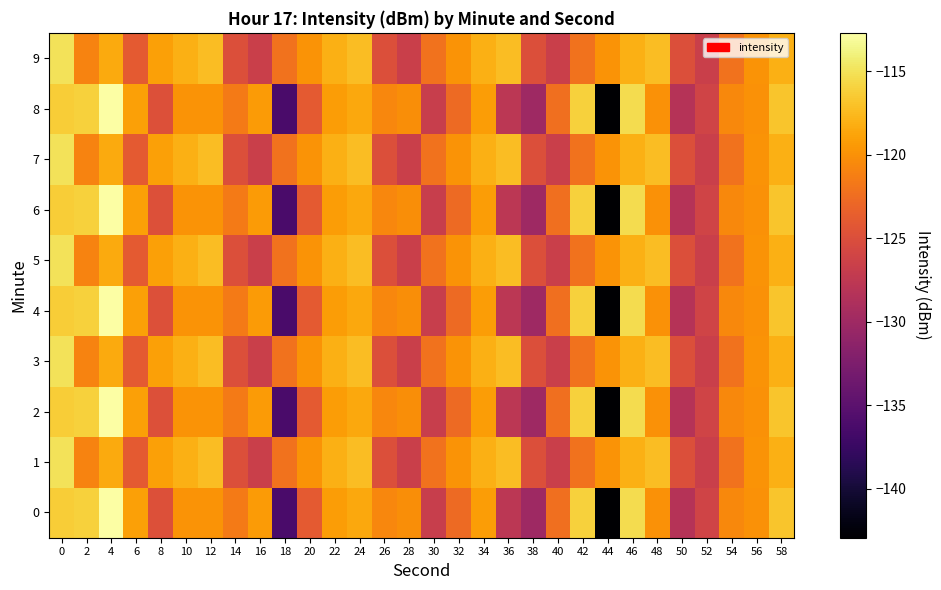

What is the spread (max minus min) of values at 44?

23.1